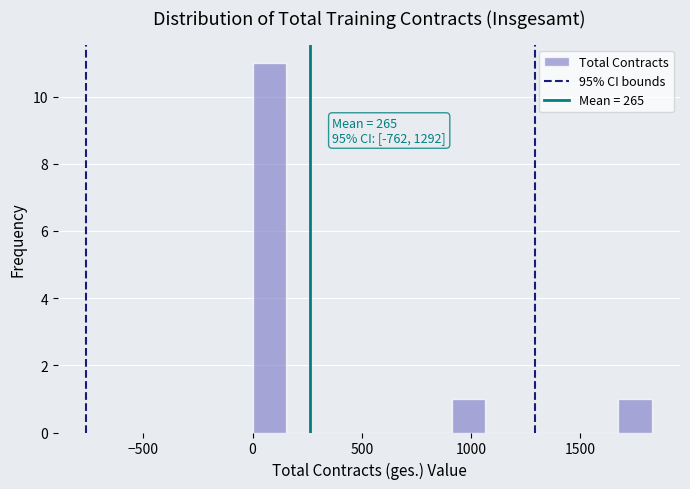

Around what value on the x-axis is the tallest bar? Give the approximate position of its centre, as read against the axis.

100